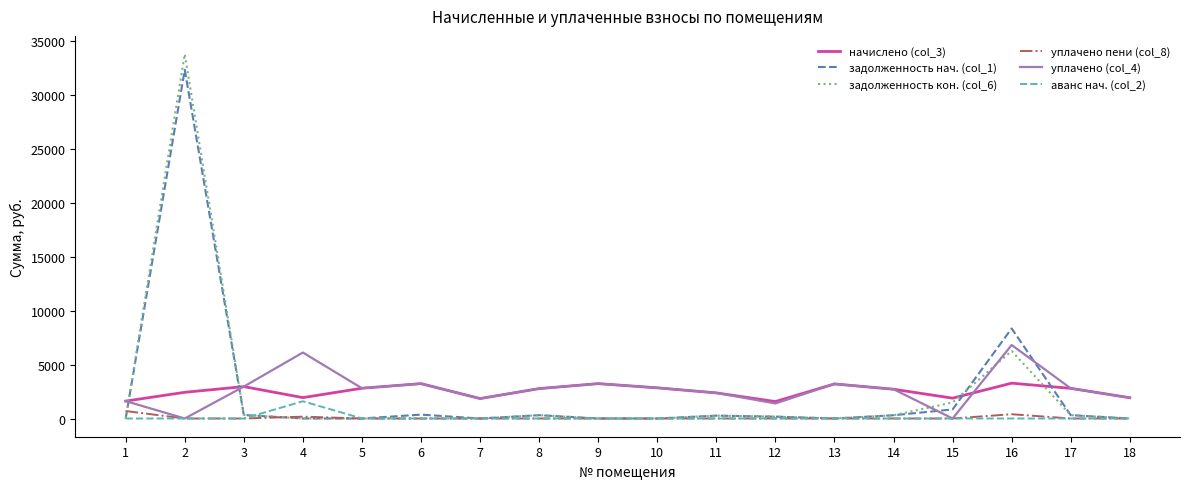

The value of начислено (col_3) at 10 is 4224.4. True or false?

False